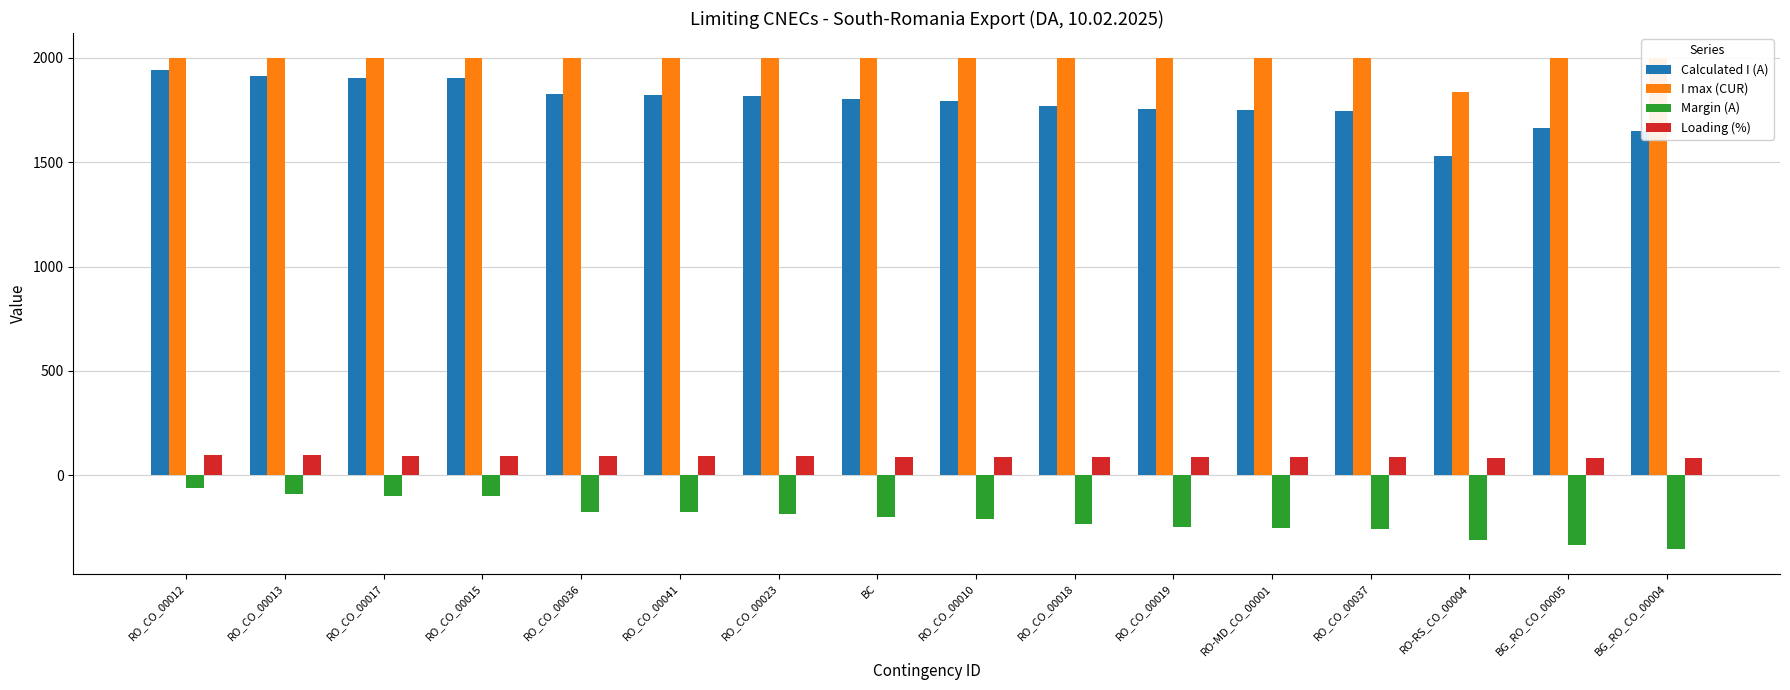

Rank the series by their maximum value, from highest to lowest.

I max (CUR), Calculated I (A), Loading (%), Margin (A)